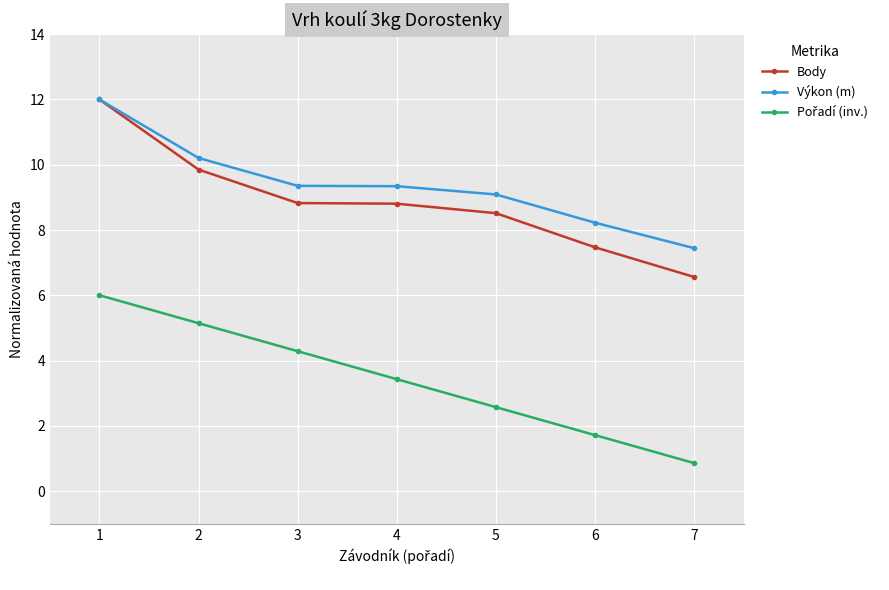

What is the spread (max minus min) of values at 4?

5.9